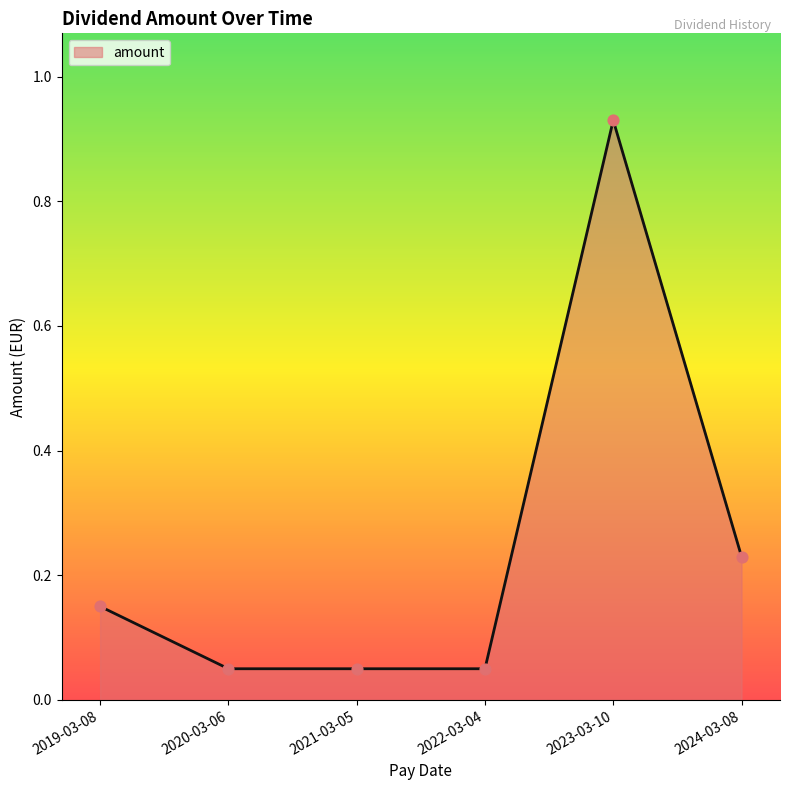

Which has a higher value, 2024-03-08 or 2020-03-06?

2024-03-08